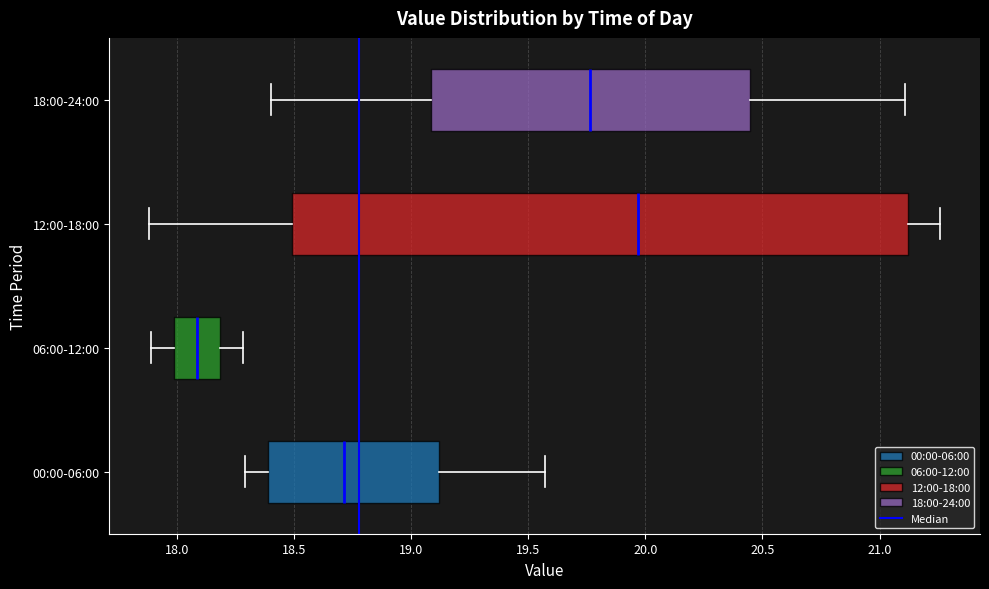

Which box is the widest, from its left edge to its right edge?

12:00-18:00